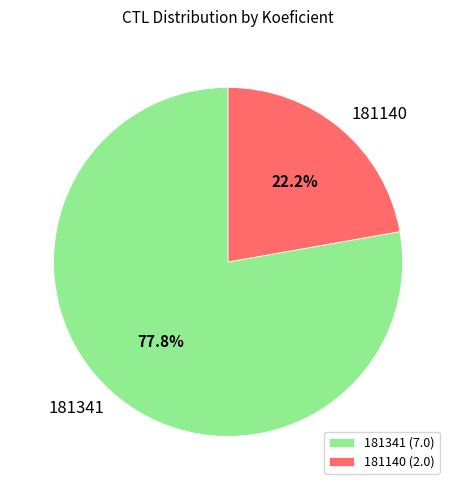

Which has a higher value, 181140 or 181341?

181341